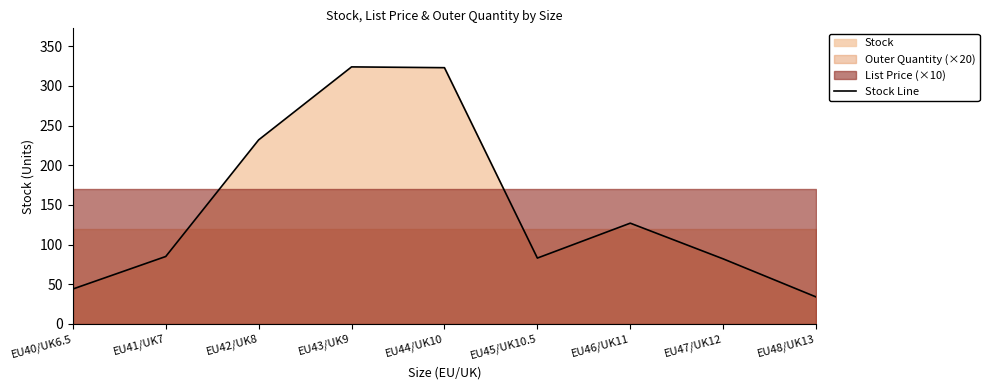

What is the label of the 1st point from the left?

EU40/UK6.5